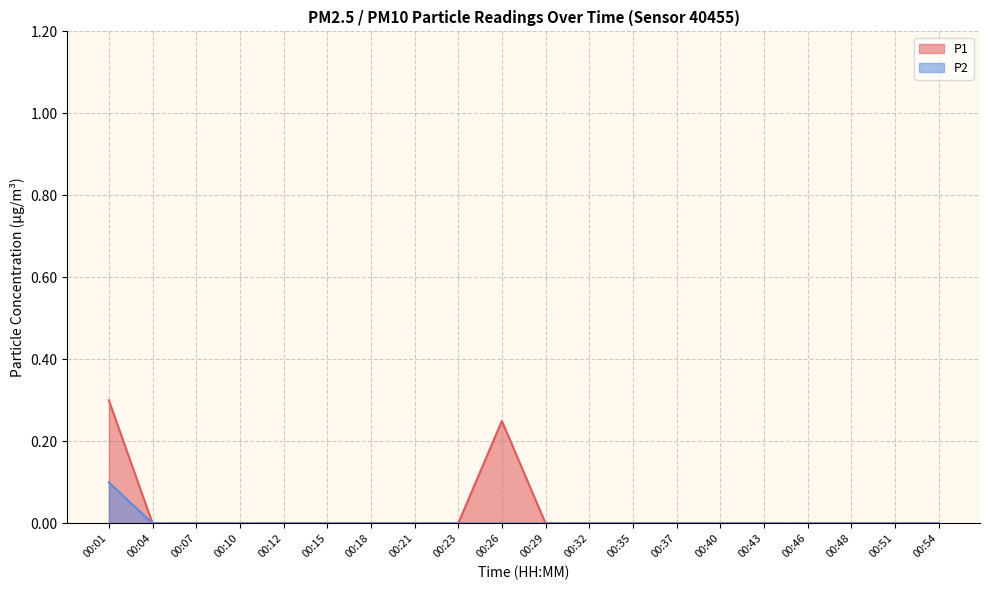

Rank the series by their maximum value, from highest to lowest.

P1, P2